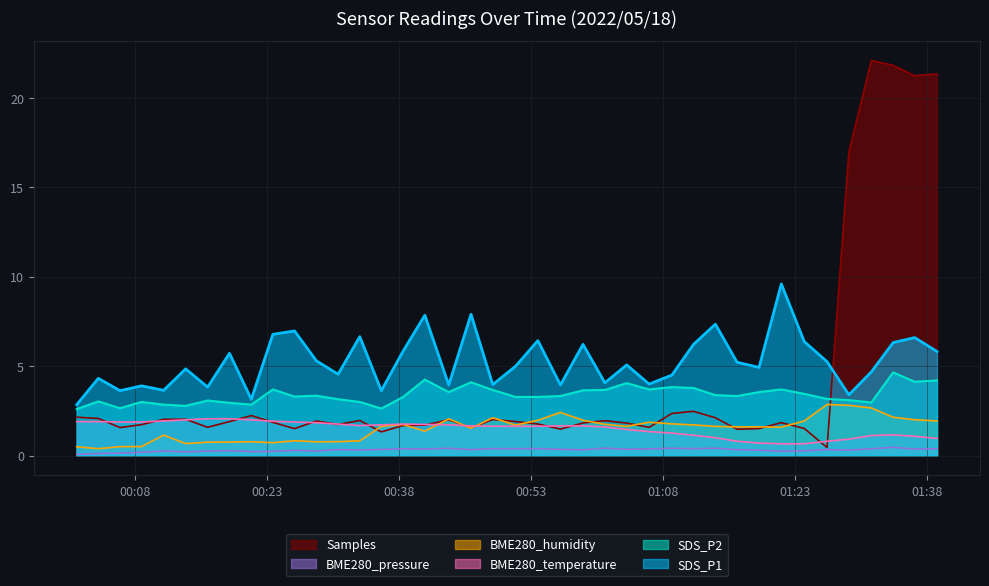

What is the difference between the maximum and minimum values in the SDS_P2 series?

2.1